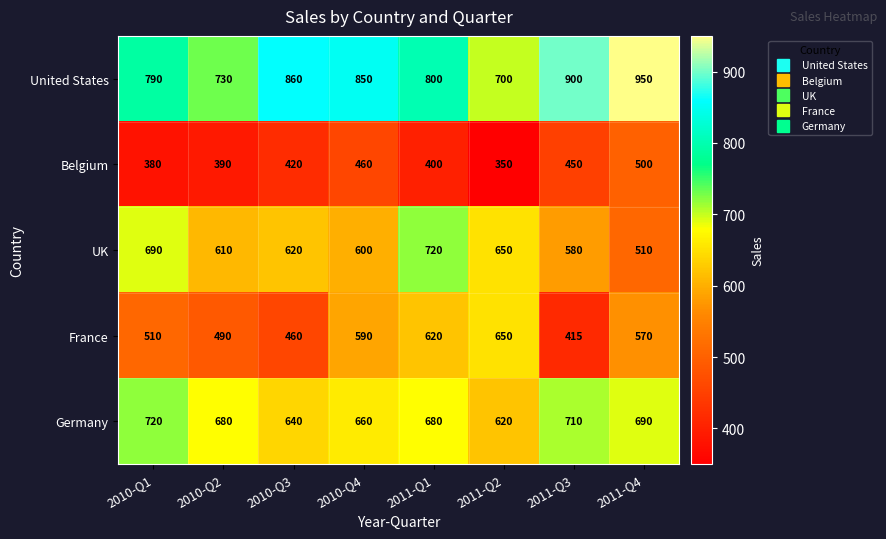

What is the difference between the second highest and second lowest values in the United States series?

170